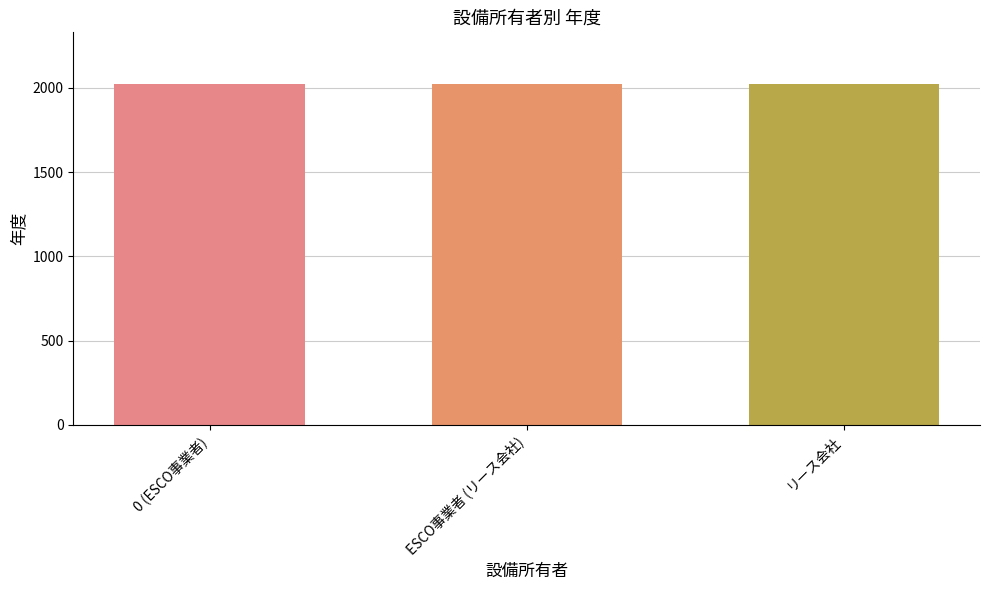

The value at リース会社 is 3133. True or false?

False